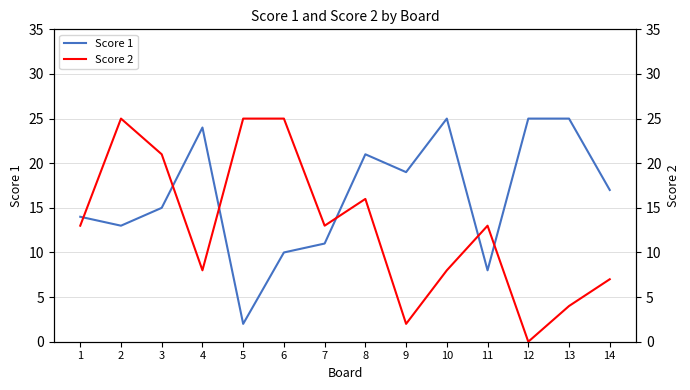

What is the highest value of the Score 2 series?

25